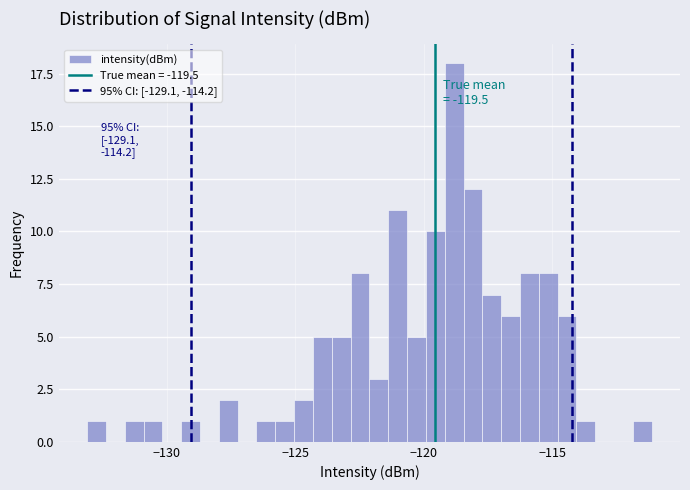

Read against the x-axis, roughly where is the centre of the tallest bar?

-119.0